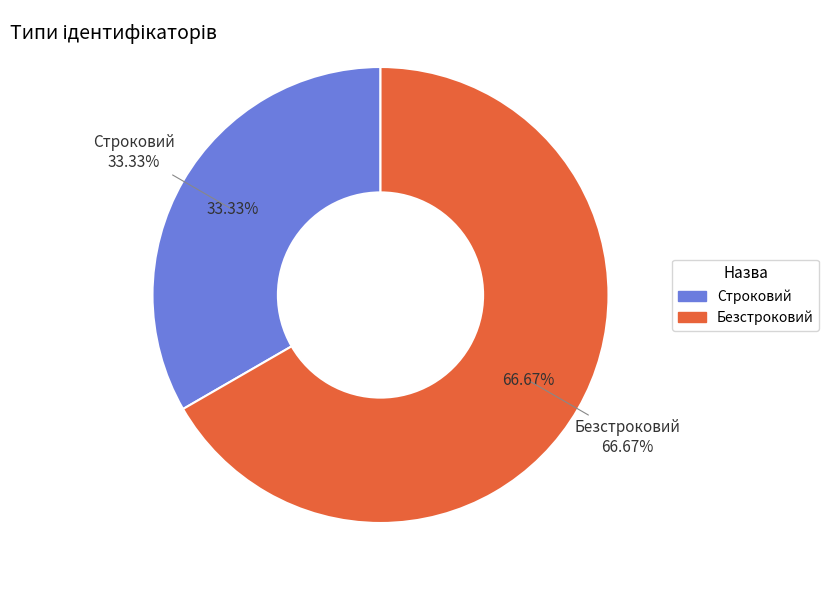

True or false: Строковий accounts for 33% of the total.

True